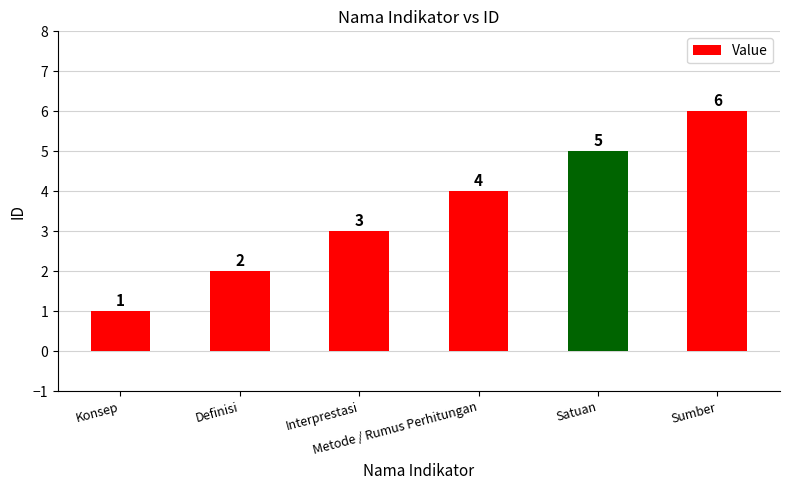

The value at Interprestasi is 3. True or false?

True